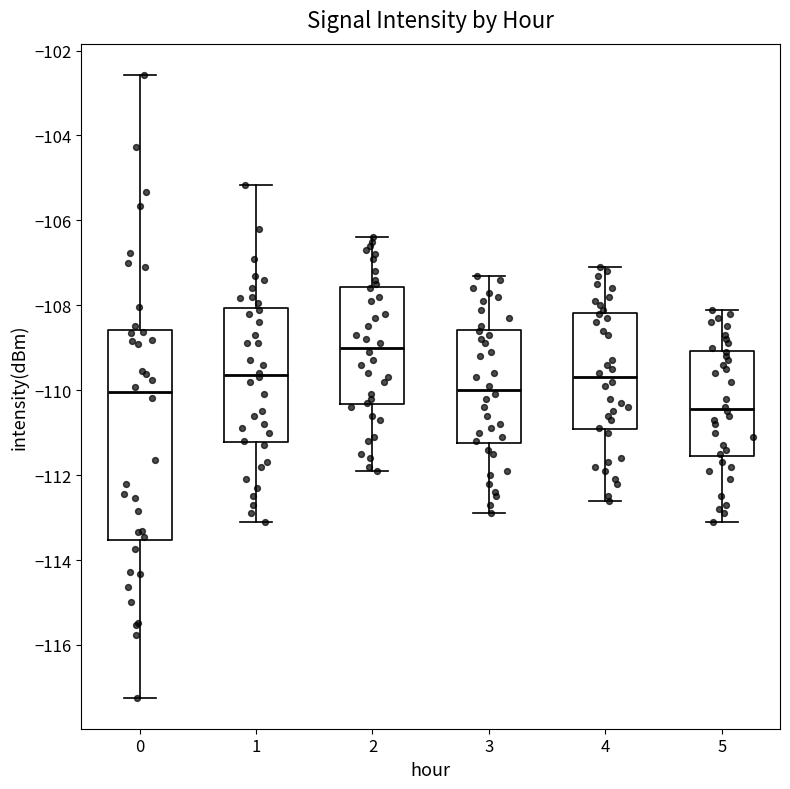

Which box has the lowest median line?

5